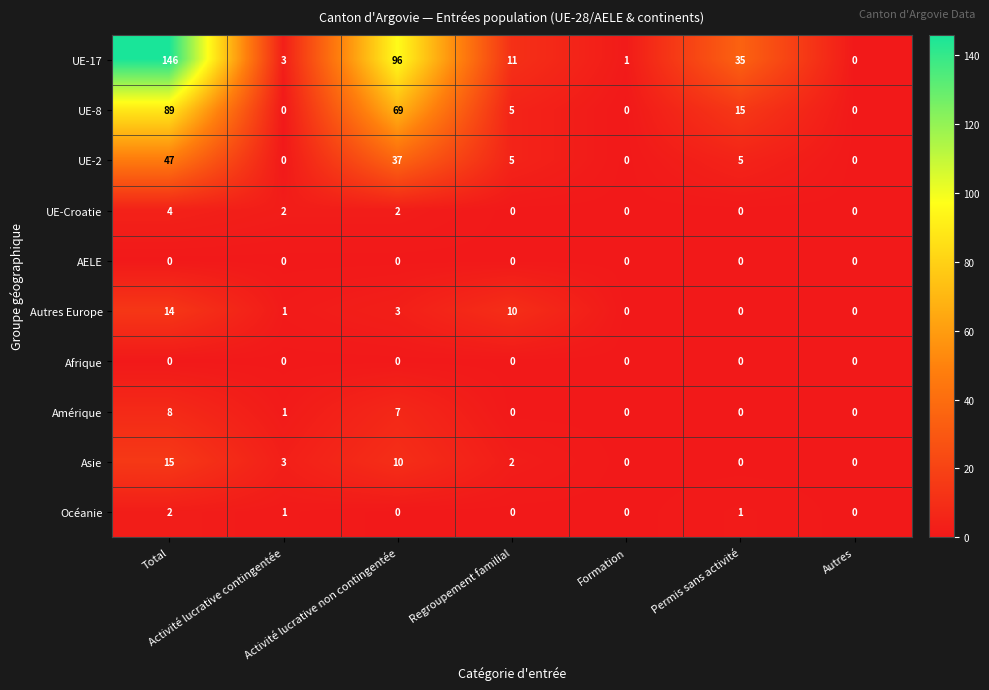

What is the difference between the maximum and minimum values in the UE-8 series?

89